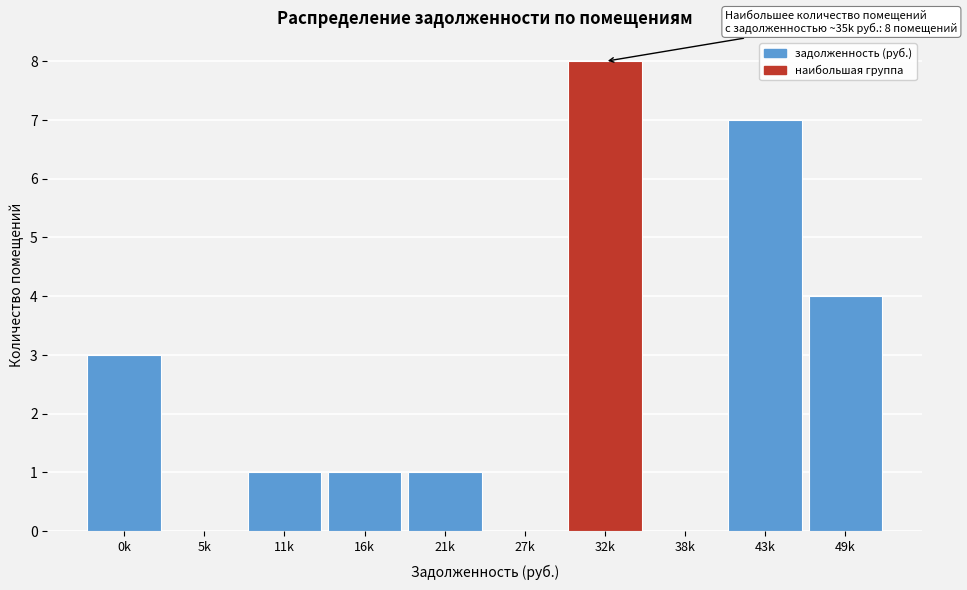

Reading left to right, what are all the values shown in this chart?

0k=3	5k=0	11k=1	16k=1	21k=1	27k=0	32k=8	38k=0	43k=7	49k=4